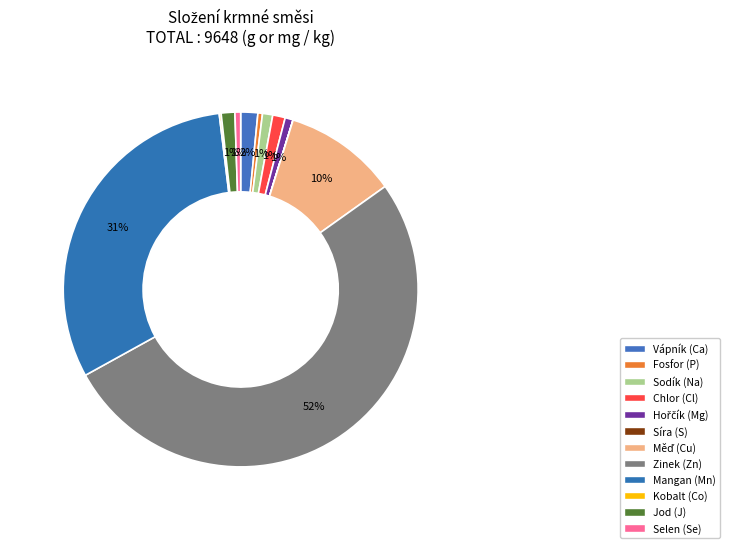

To the nearest percent, what percentage of the pie is Vápník (Ca)?

2%